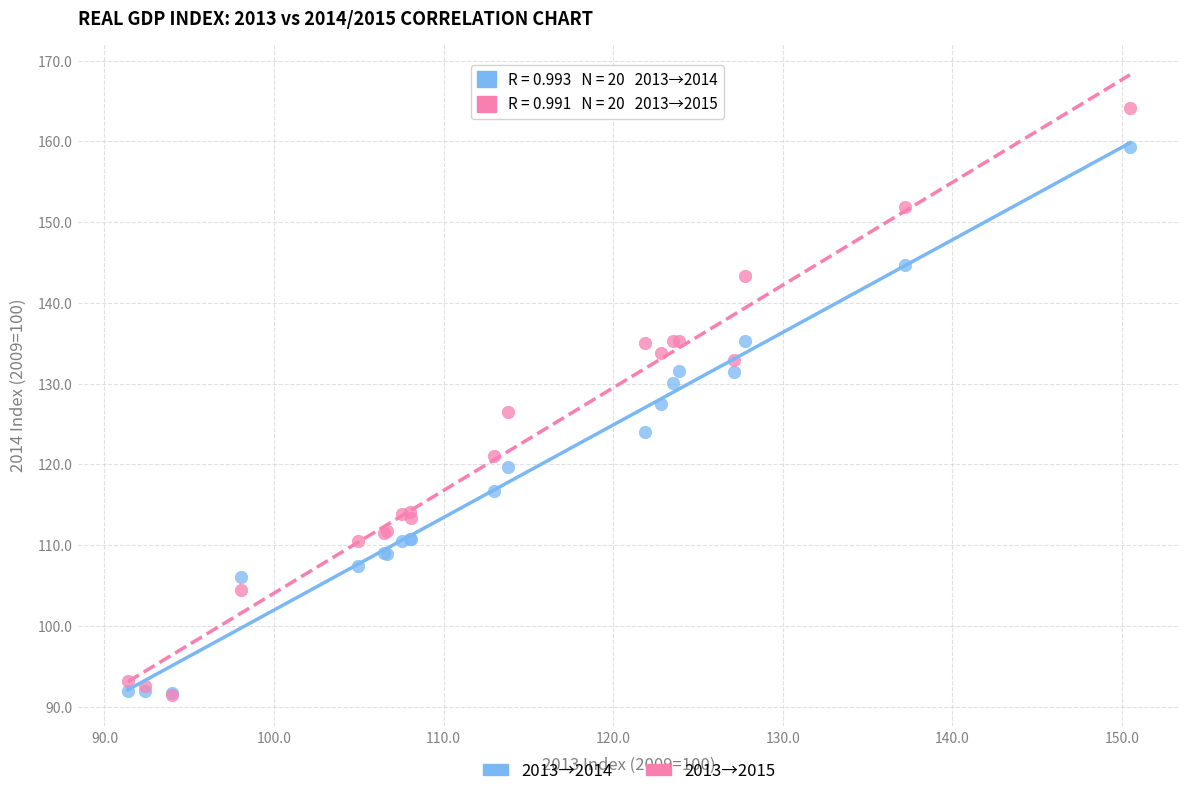

Which series reaches the maximum Y coordinate?

2013→2015